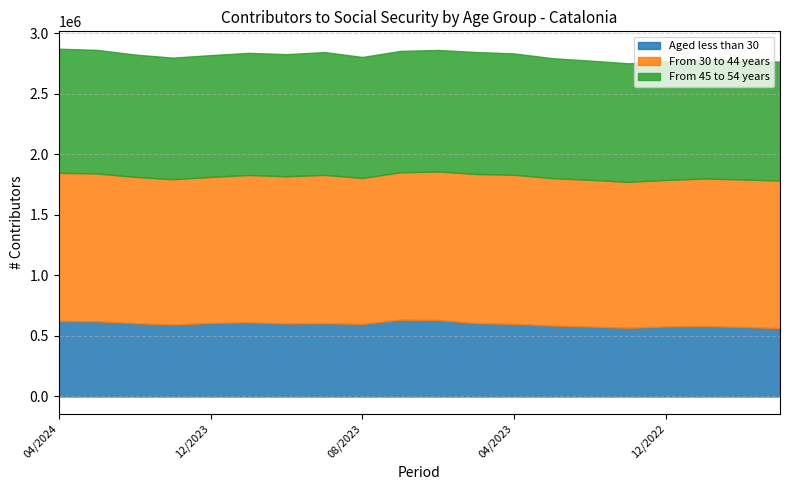

How many values in the From 45 to 54 years series exceed 1003965?

9